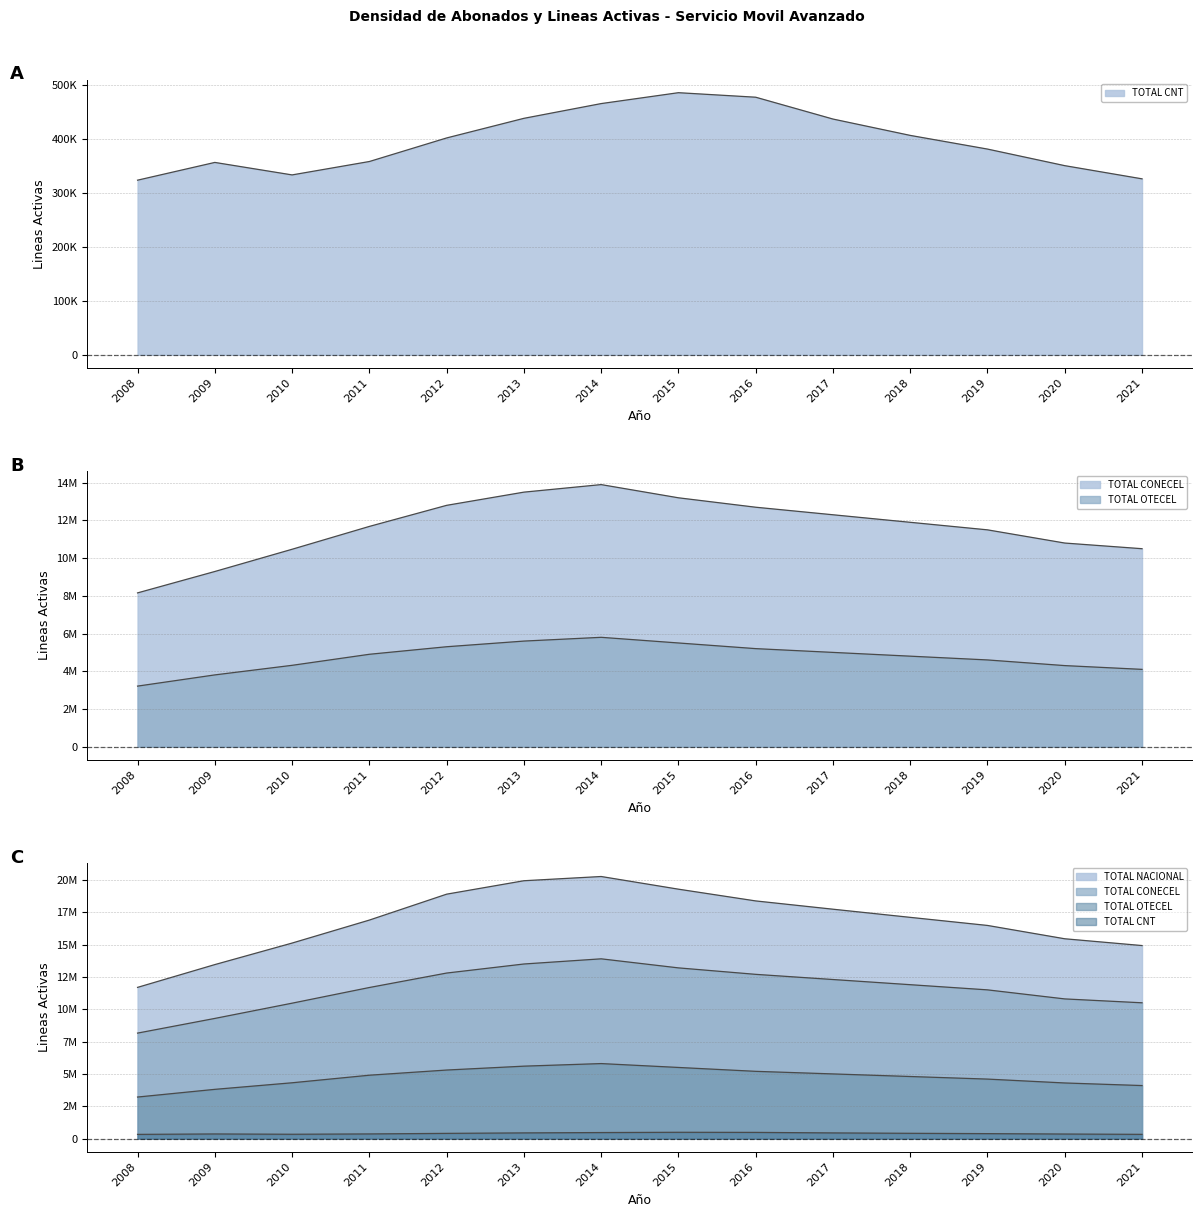

Rank the series by their average value, from lowest to highest.

TOTAL CNT (line), TOTAL OTECEL (line), TOTAL CONECEL (line), TOTAL NACIONAL (line)